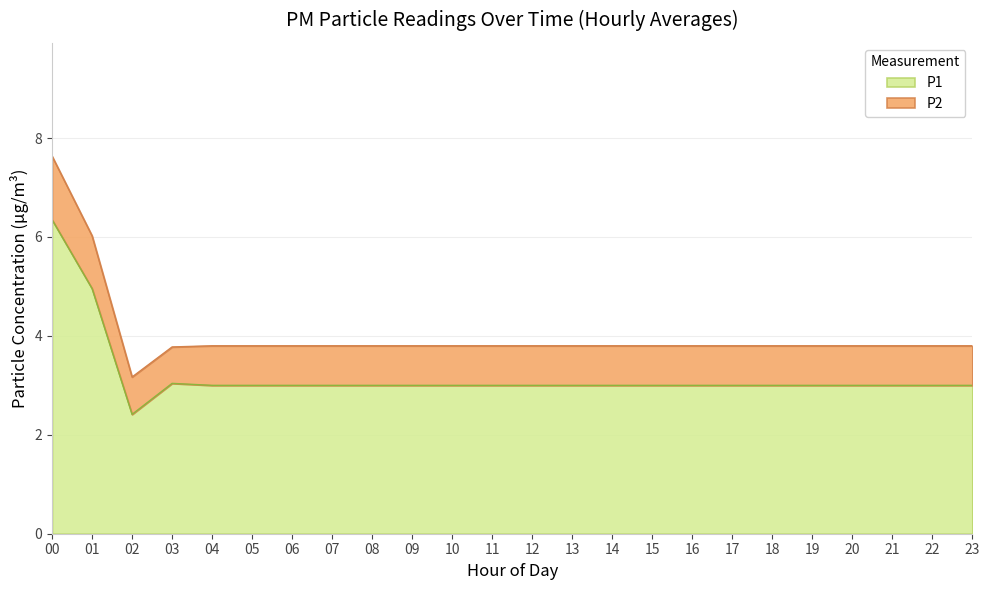

At which label is P2 closest to 1?

01